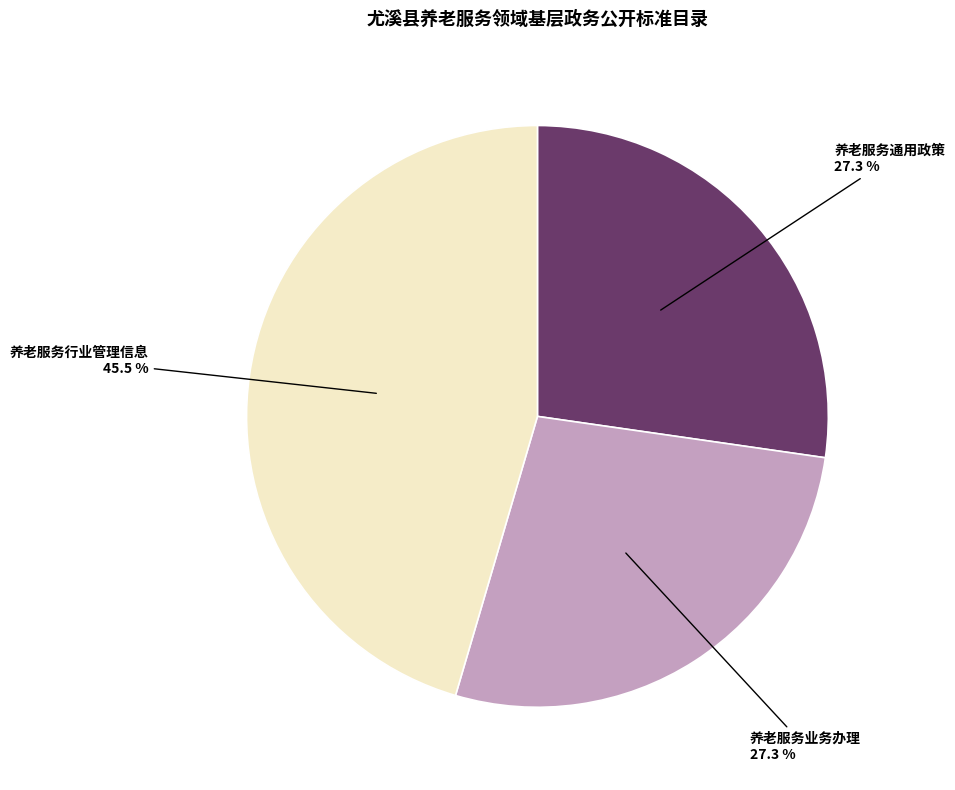

How many segments does this pie chart have?

3